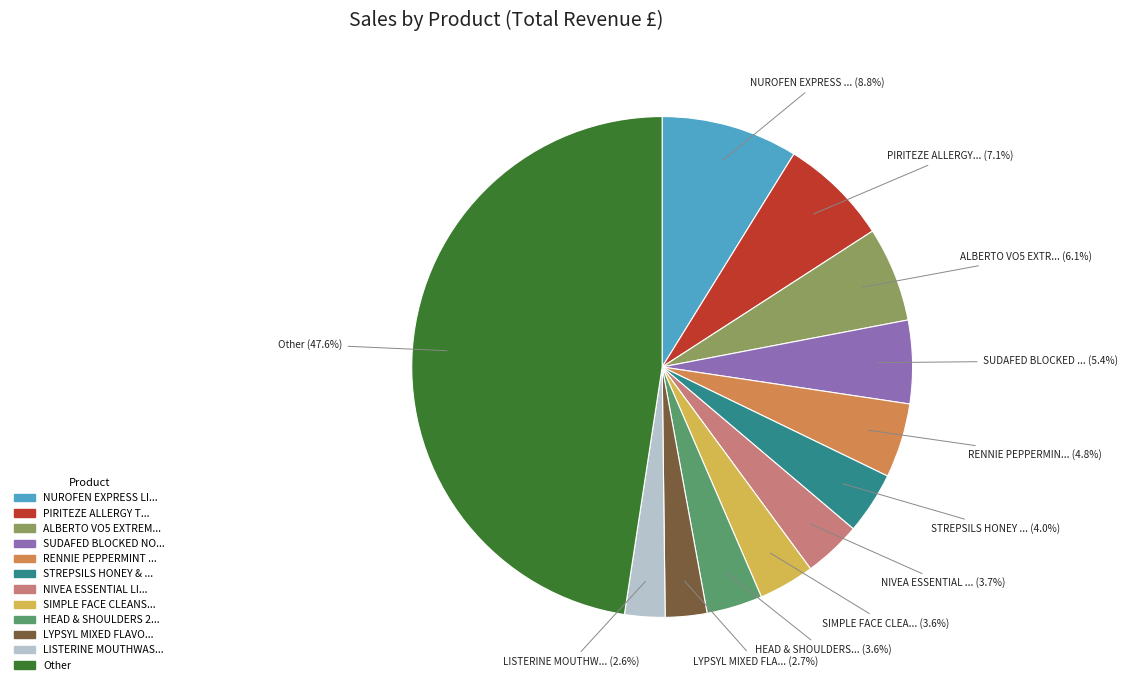

Is there any slice that represents more than half of the pie?

No